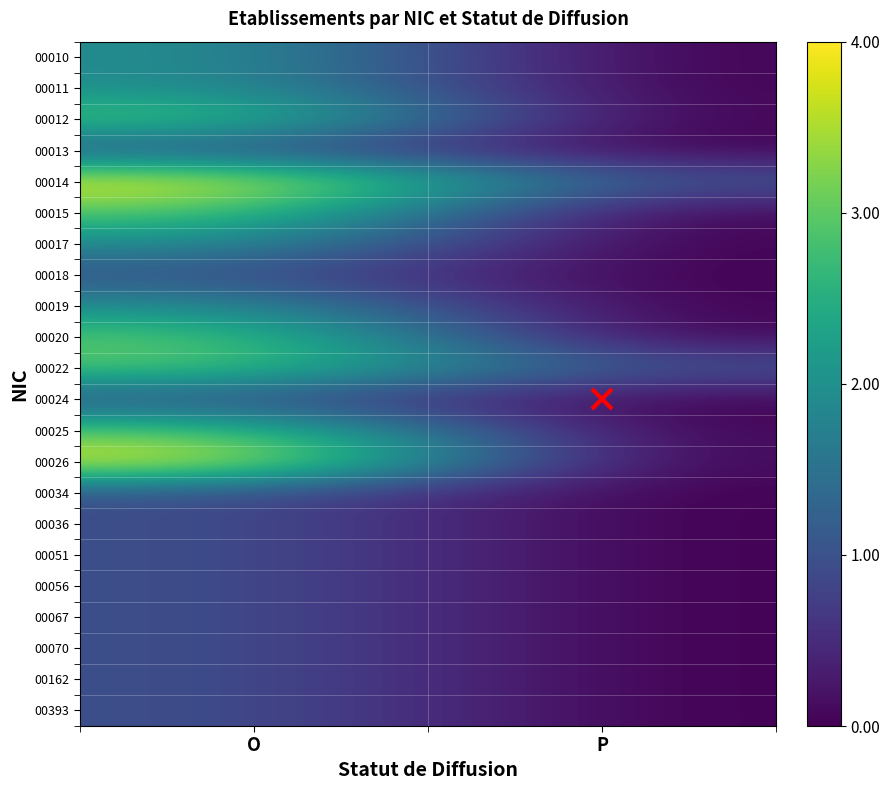

Reading left to right, what are all the values shown in this chart?

00010: O=0.5	P=0.0
00011: O=0.5	P=0.0
00012: O=0.8	P=0.0
00013: O=0.2	P=0.0
00014: O=1.0	P=0.2
00015: O=0.8	P=0.0
00017: O=0.5	P=0.0
00018: O=0.2	P=0.0
00019: O=0.5	P=0.0
00020: O=0.8	P=0.0
00022: O=0.8	P=0.2
00024: O=0.2	P=0.0
00025: O=0.8	P=0.0
00026: O=1.0	P=0.0
00034: O=0.2	P=0.0
00036: O=0.2	P=0.0
00051: O=0.2	P=0.0
00056: O=0.2	P=0.0
00067: O=0.2	P=0.0
00070: O=0.2	P=0.0
00162: O=0.2	P=0.0
00393: O=0.2	P=0.0